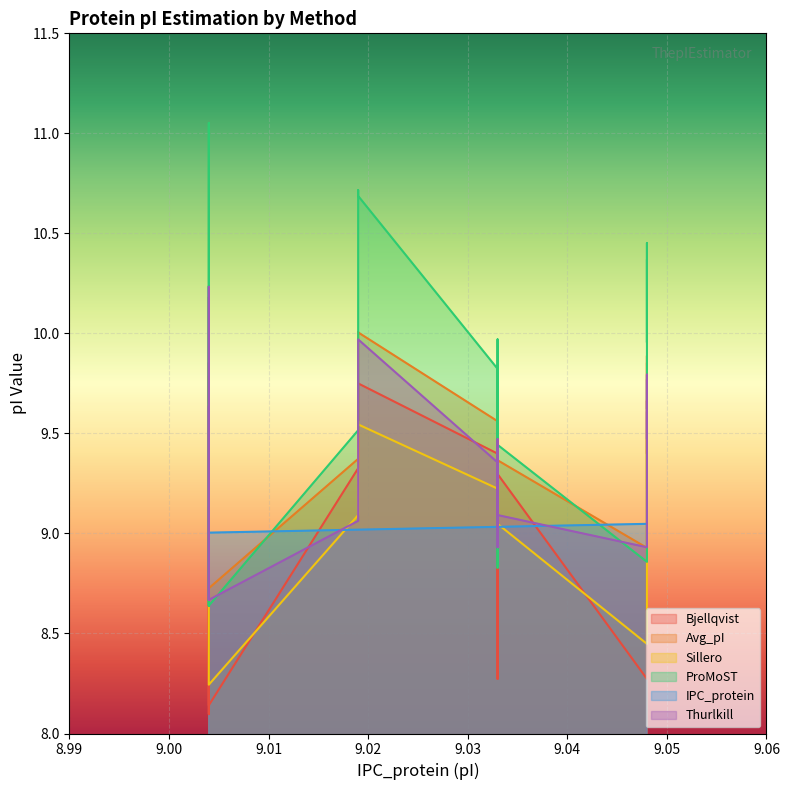

Which series changed the most between 9.004 and 9.048?

ProMoST